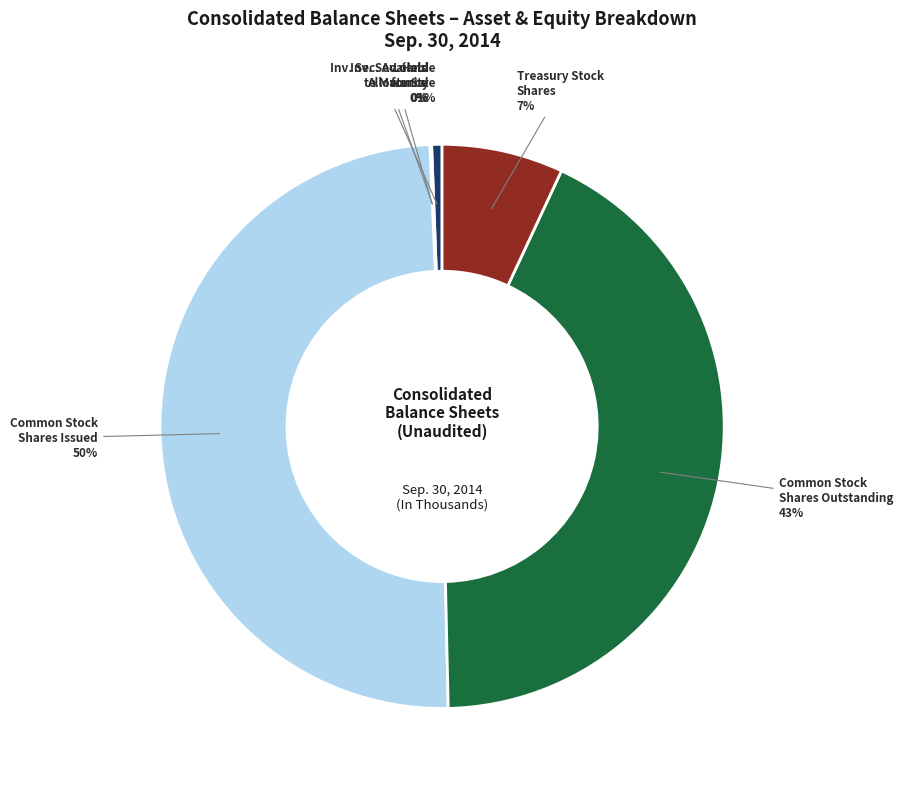

What percentage is the Treasury Stock Shares slice, to the nearest percent?

7%